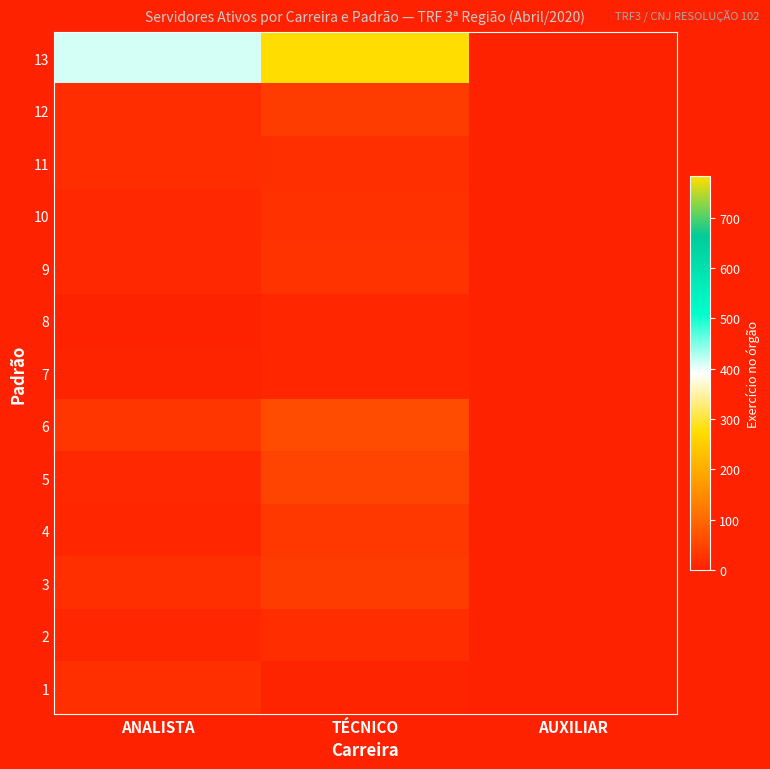

Reading left to right, transcribe all the data shown in this chart.

13: ANALISTA=410	TÉCNICO=782	AUXILIAR=0
12: ANALISTA=17	TÉCNICO=38	AUXILIAR=0
11: ANALISTA=17	TÉCNICO=20	AUXILIAR=0
10: ANALISTA=10	TÉCNICO=24	AUXILIAR=0
9: ANALISTA=12	TÉCNICO=25	AUXILIAR=0
8: ANALISTA=3	TÉCNICO=8	AUXILIAR=0
7: ANALISTA=4	TÉCNICO=8	AUXILIAR=0
6: ANALISTA=30	TÉCNICO=59	AUXILIAR=0
5: ANALISTA=12	TÉCNICO=48	AUXILIAR=0
4: ANALISTA=8	TÉCNICO=31	AUXILIAR=0
3: ANALISTA=20	TÉCNICO=38	AUXILIAR=0
2: ANALISTA=9	TÉCNICO=18	AUXILIAR=0
1: ANALISTA=21	TÉCNICO=5	AUXILIAR=0